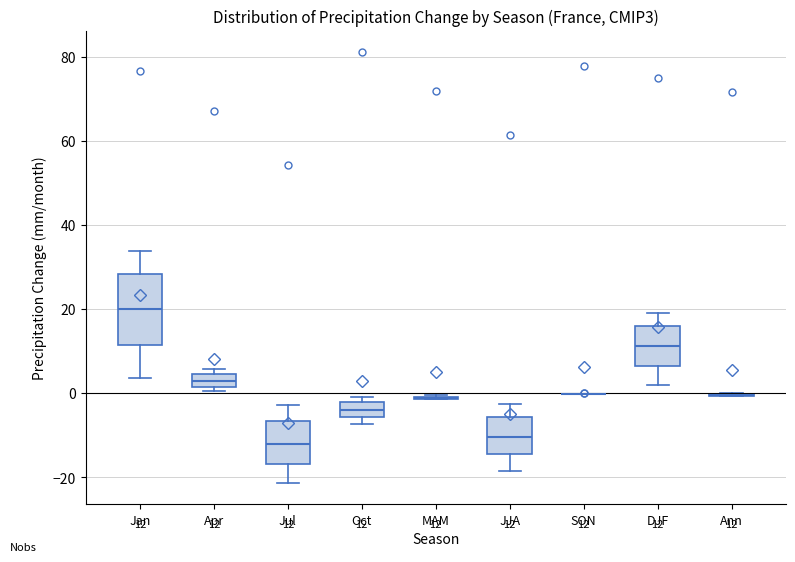

Comparing the boxes themselves (not the whiskers), which one is the tallest?

Jan